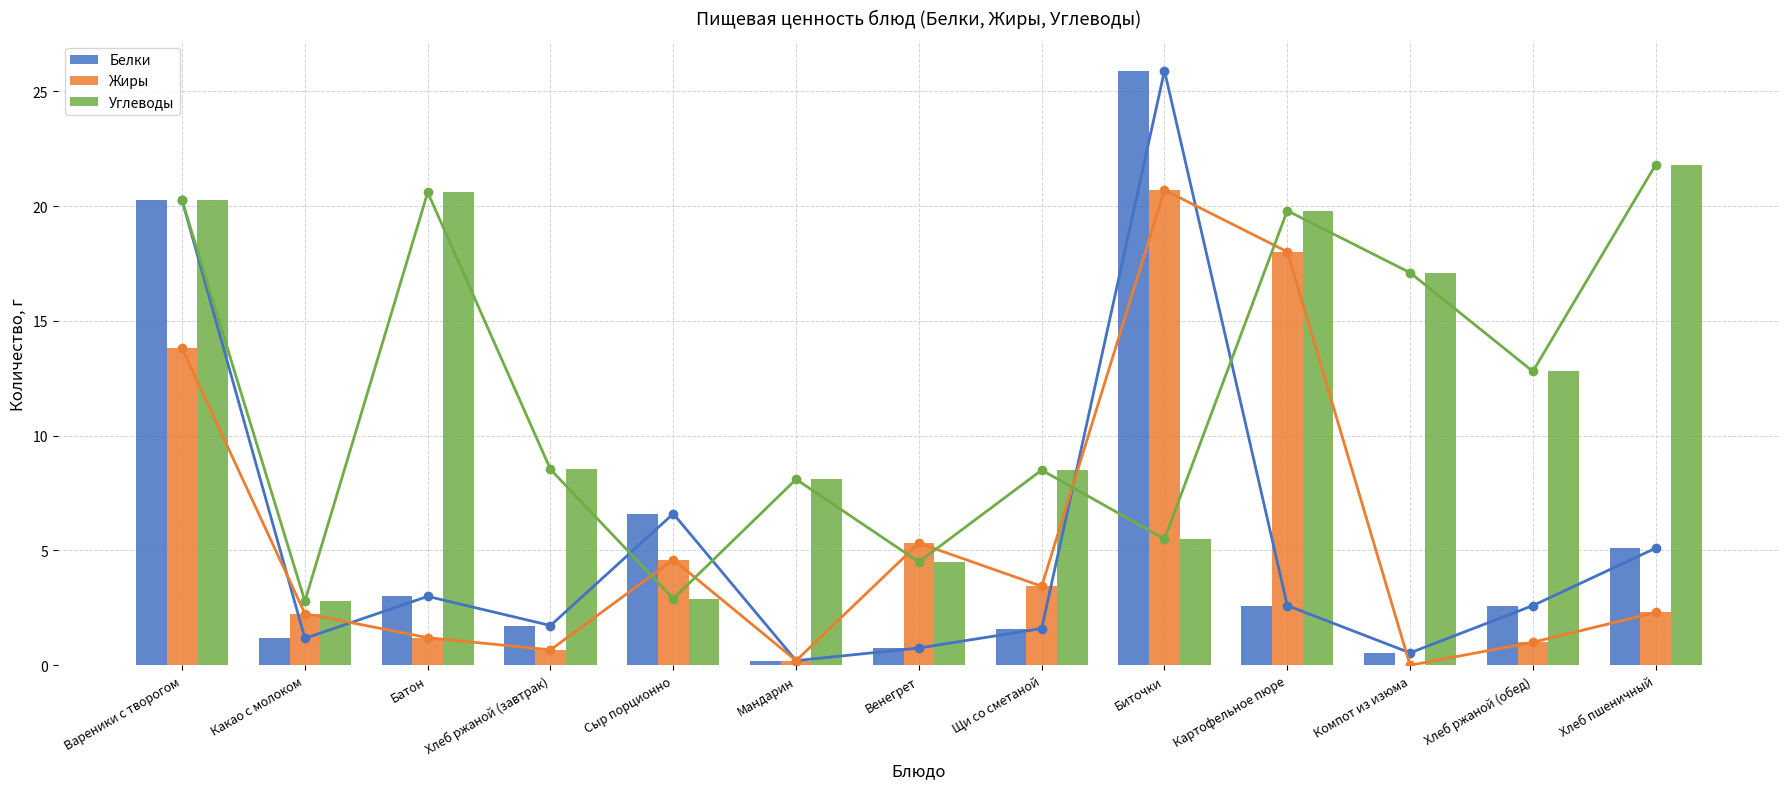

How many groups of bars are there?

13